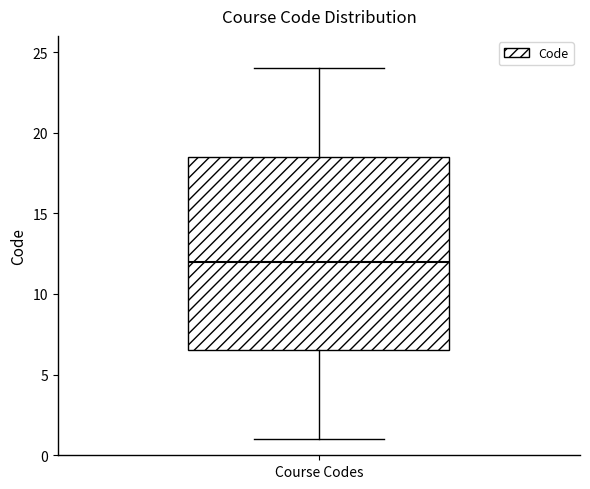

Transcribe this box plot: give where the median line is, the range the box spans, and where the two whiskers end, as read against the y-axis. The values are not printed on the chart, so give them approximately, as read against the axis.

median 12.0, box 6.5 to 18.5, whiskers 1.0 to 24.0